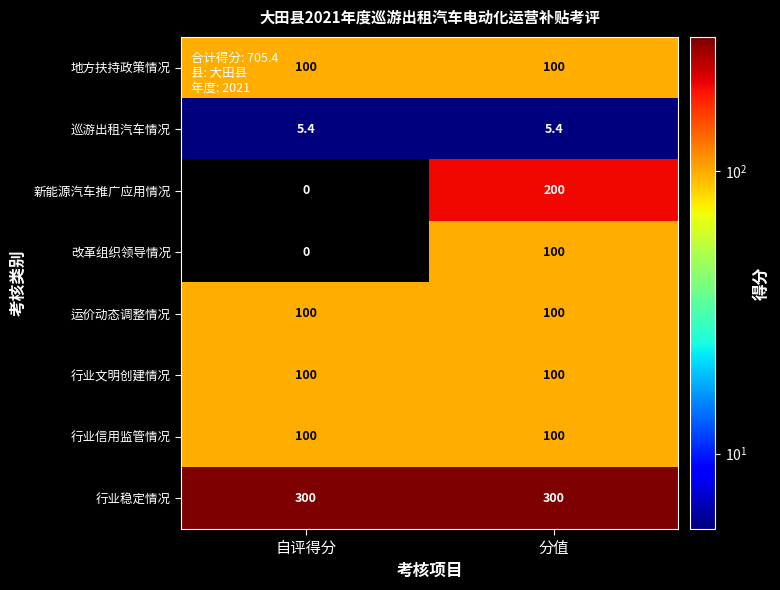

What is the average value of the 地方扶持政策情况 series?

100.0